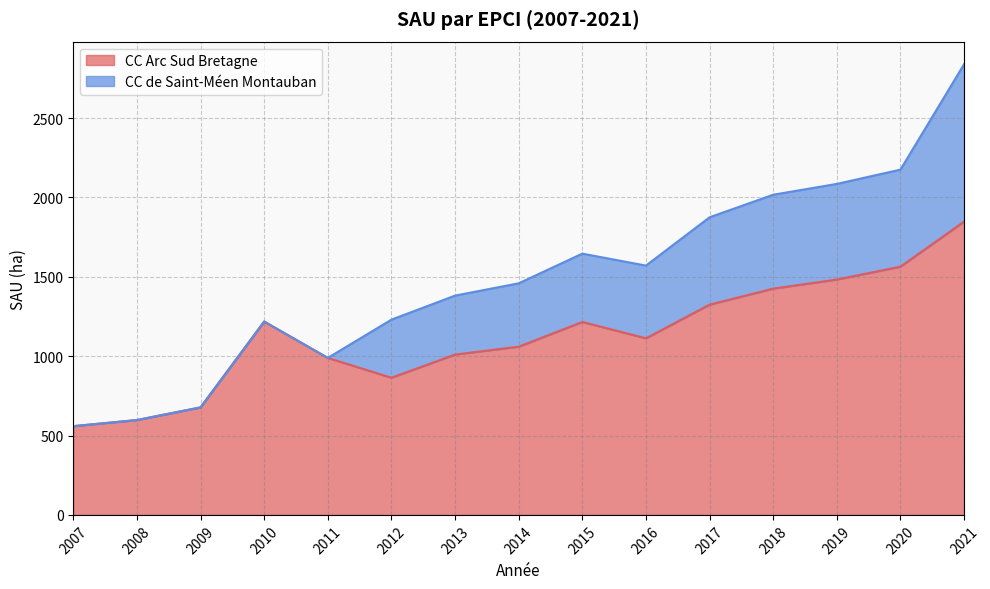

The chart shows a value of 864.2 at 2012. True or false?

True